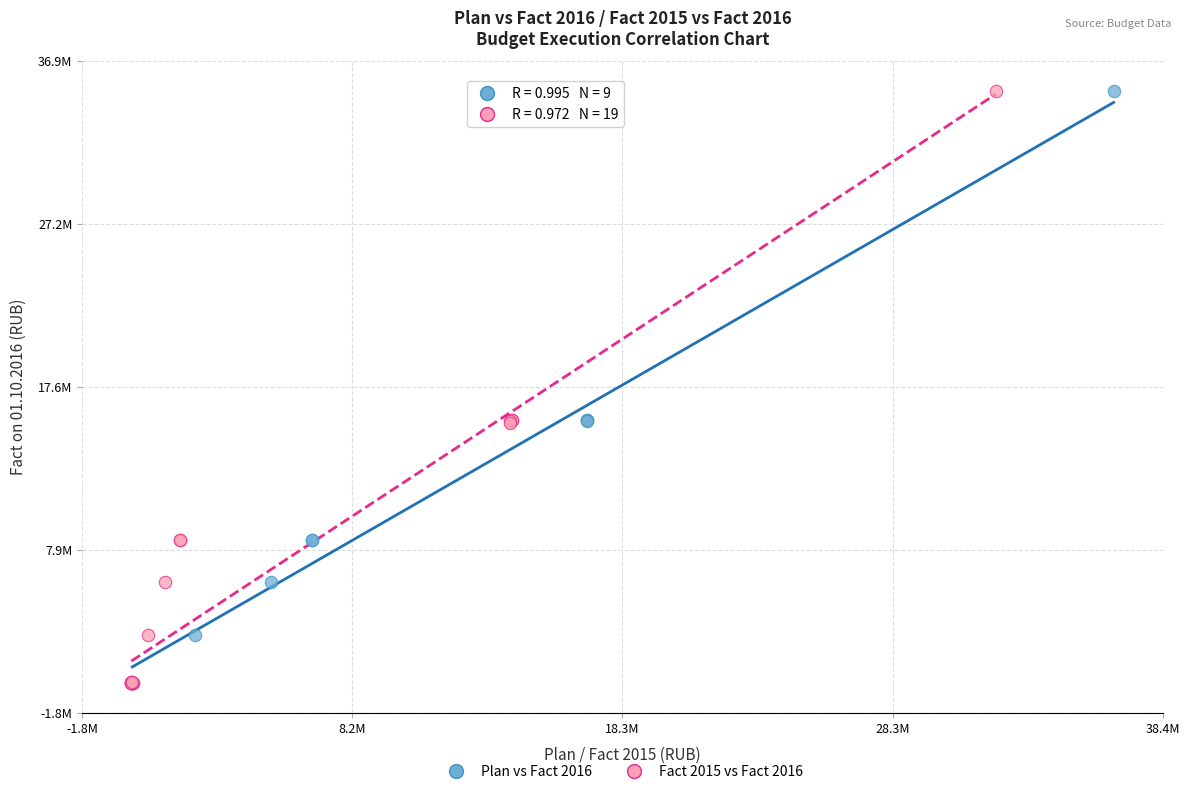

What are all the series names shown in the legend?

Plan vs Fact 2016, Fact 2015 vs Fact 2016